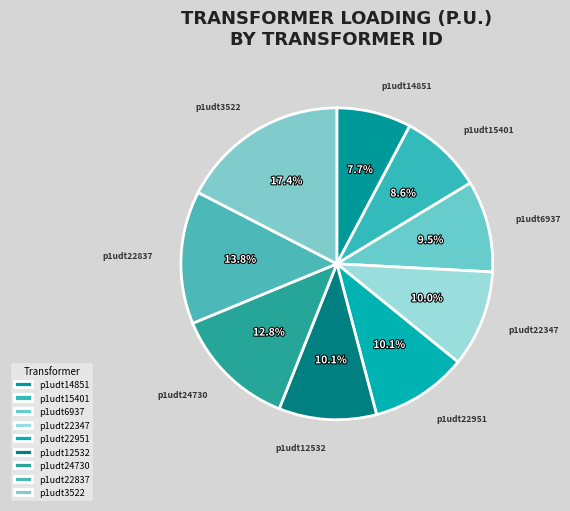

To the nearest percent, what is the average slice percentage?

11%